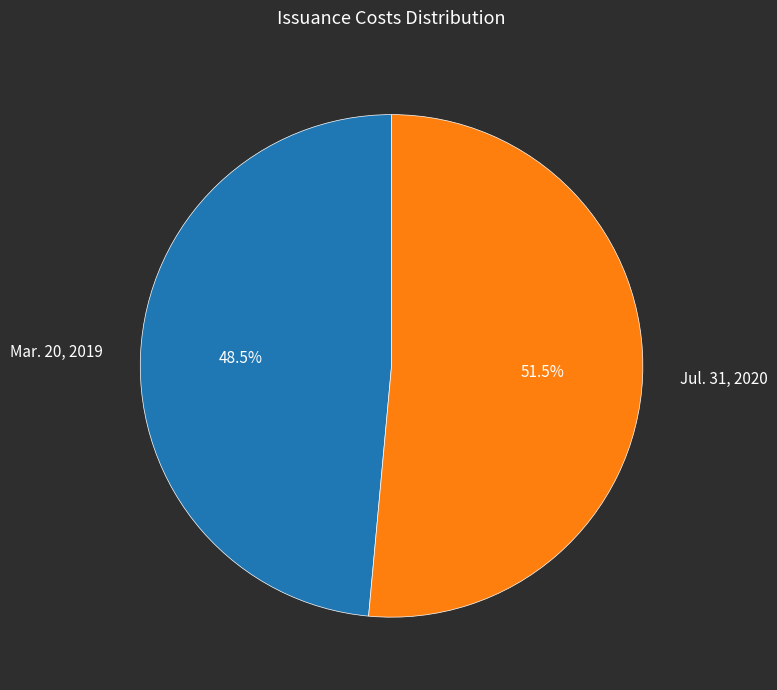

What is the smallest slice in the pie chart?

Mar. 20, 2019